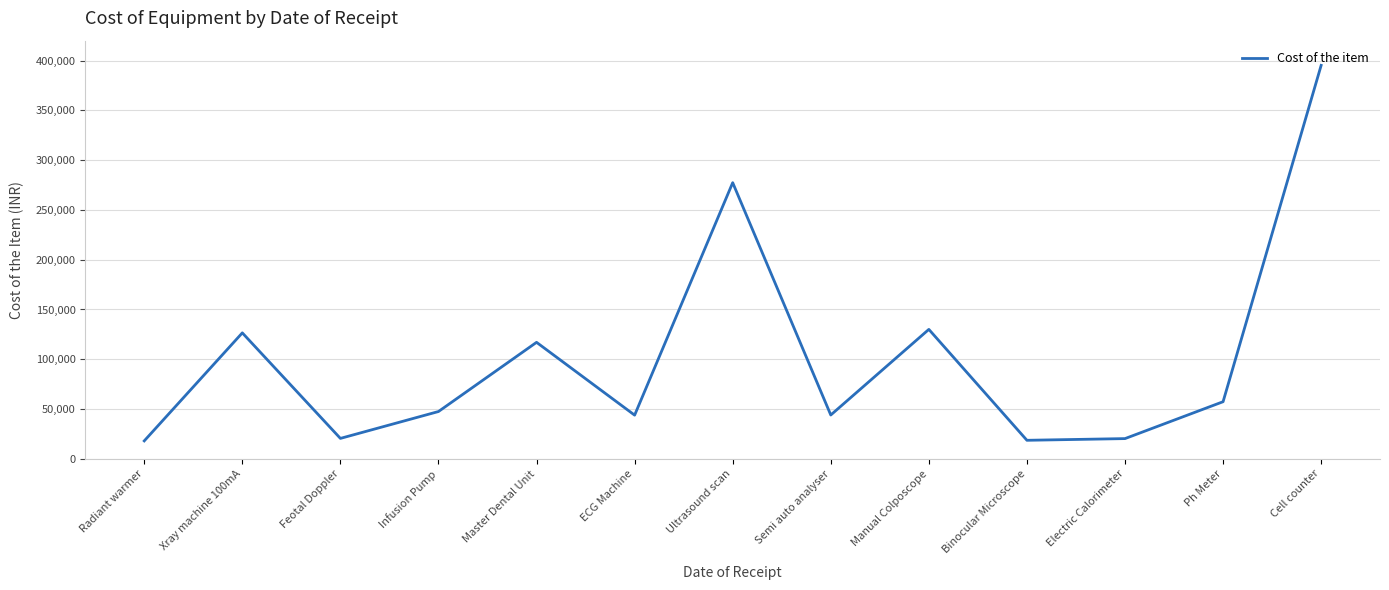

What is the maximum value shown in the chart?

395200